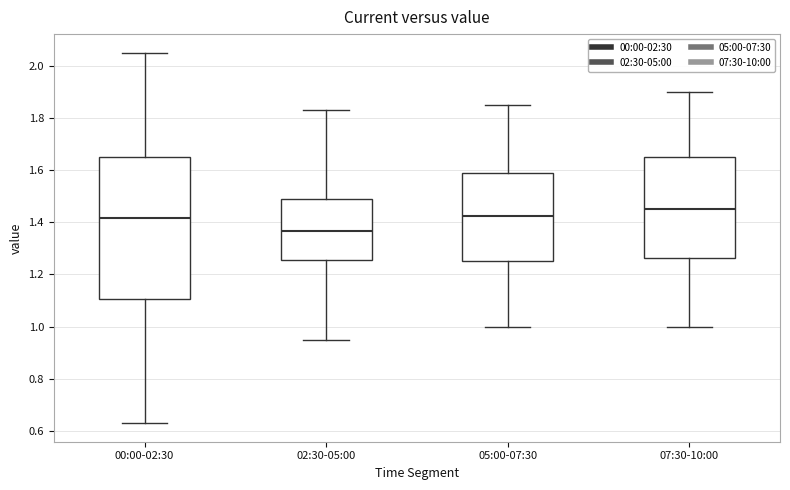

Which box has the highest median line?

07:30-10:00